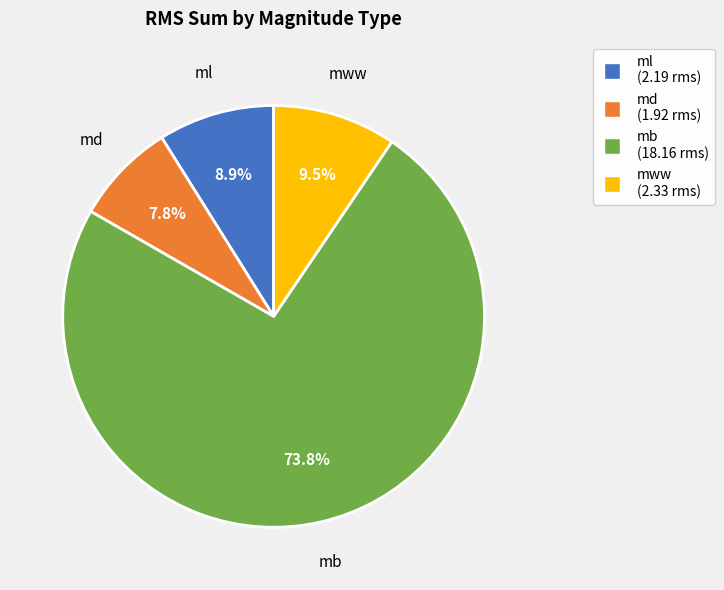

Which slice represents more than half of the pie?

mb